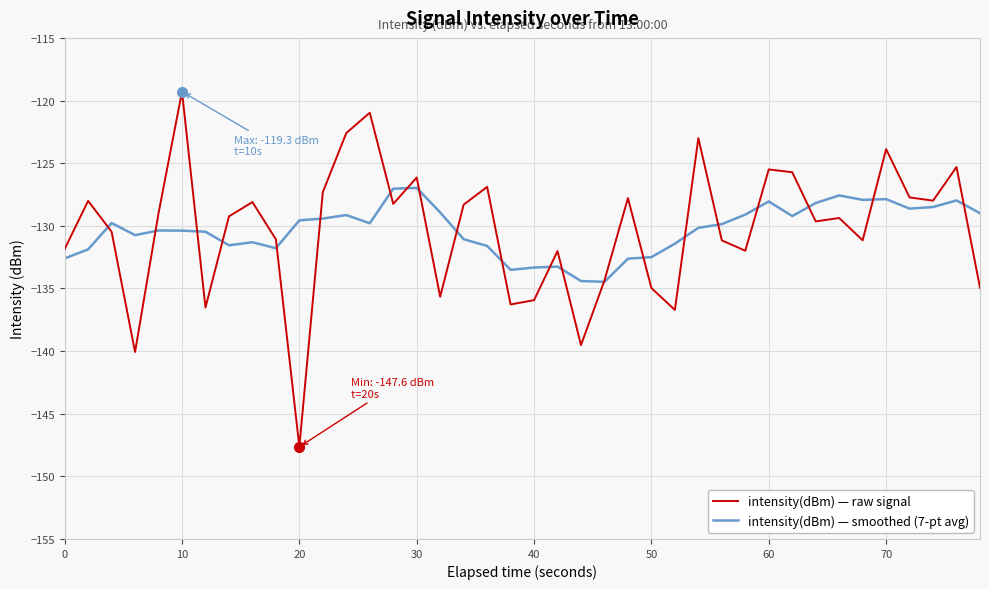

Which series has the widest spread of values?

intensity(dBm) — raw signal